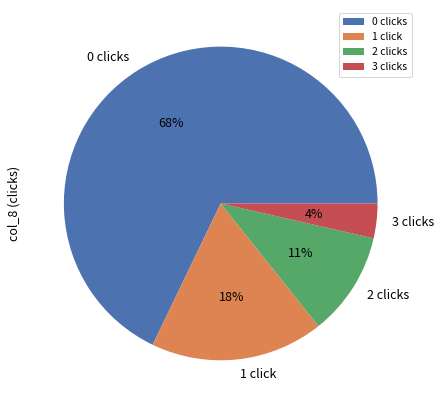

To the nearest percent, what is the average slice percentage?

25%